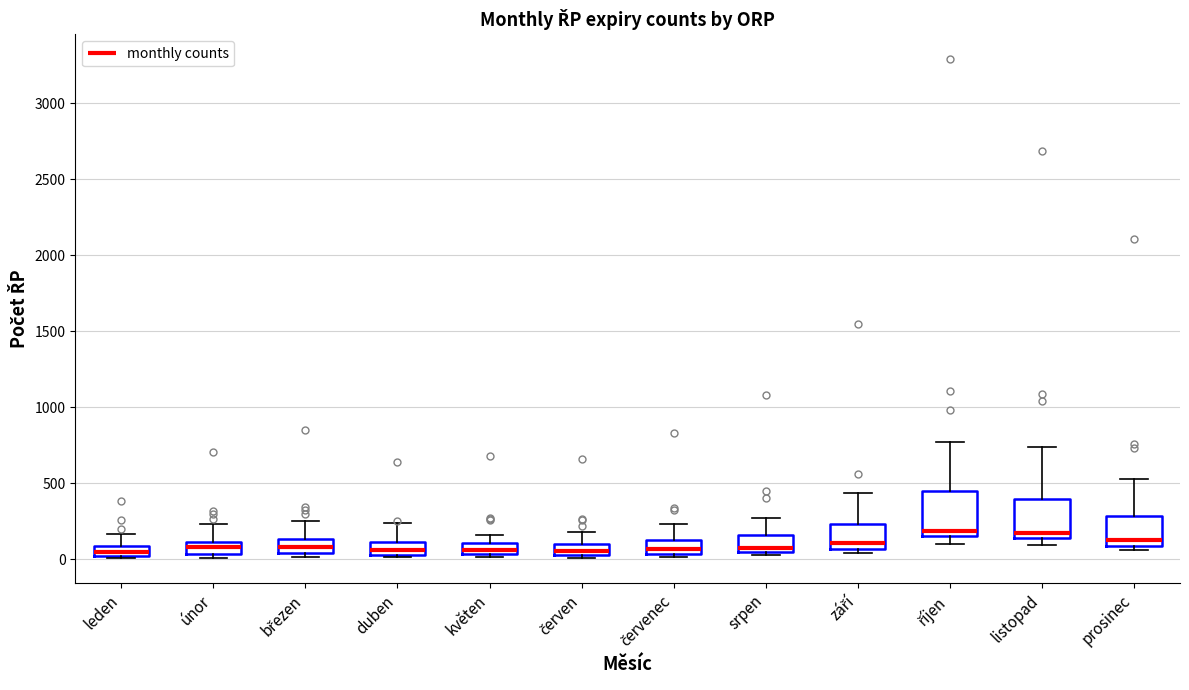

Where is the lower edge of the box for únor on the y-axis? The values are not printed on the chart, so give them approximately, as read against the axis.

50